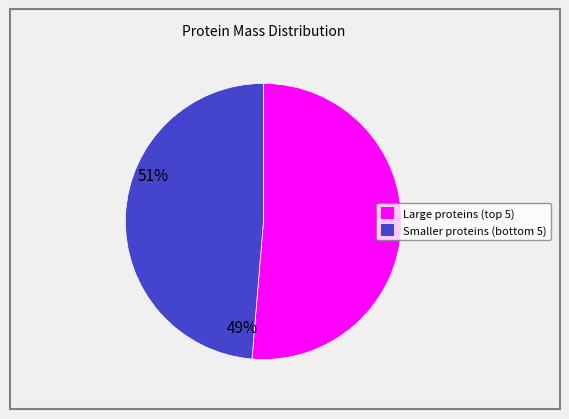

Does any single category account for the majority?

Yes